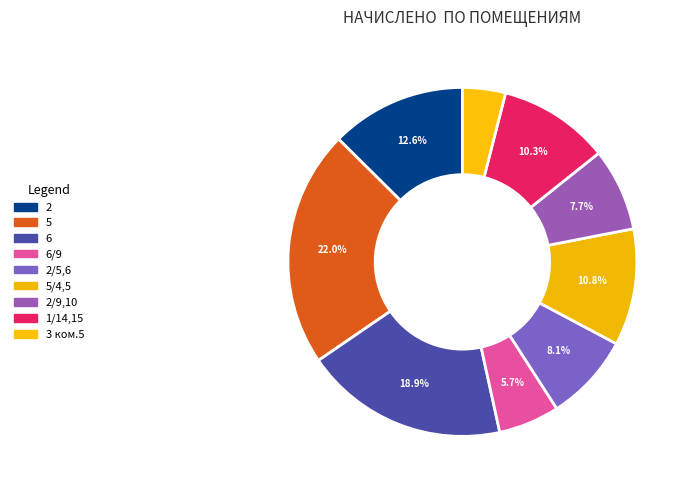

How many slices are in this pie chart?

9